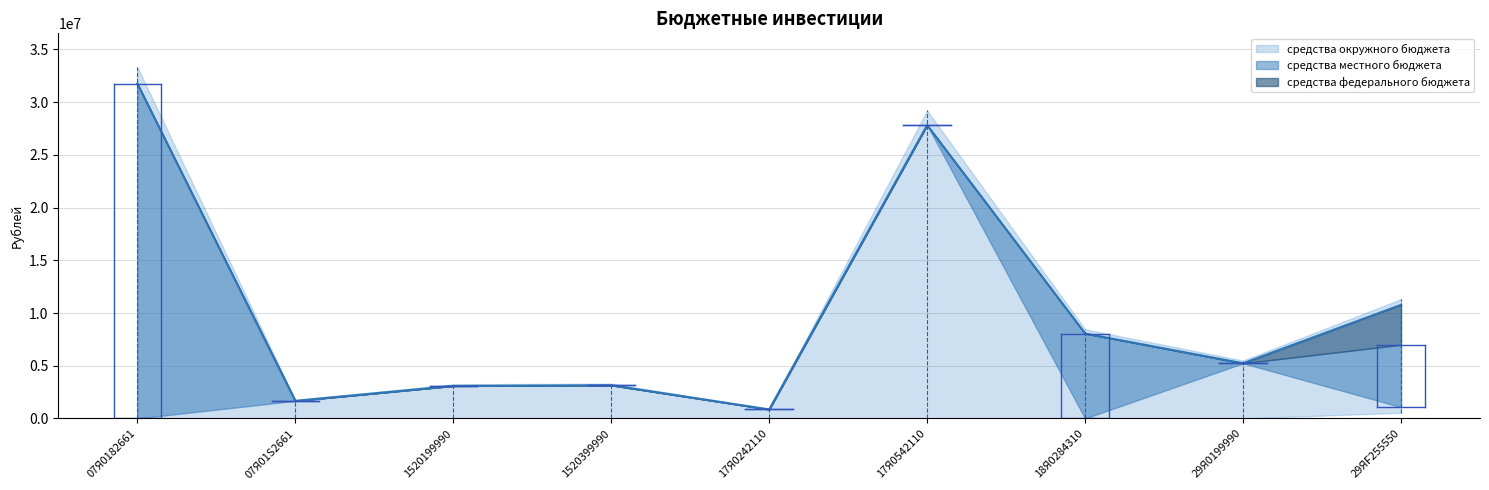

True or false: средства местного бюджета has a value of 27824719.9 at 17Я0542110.

True